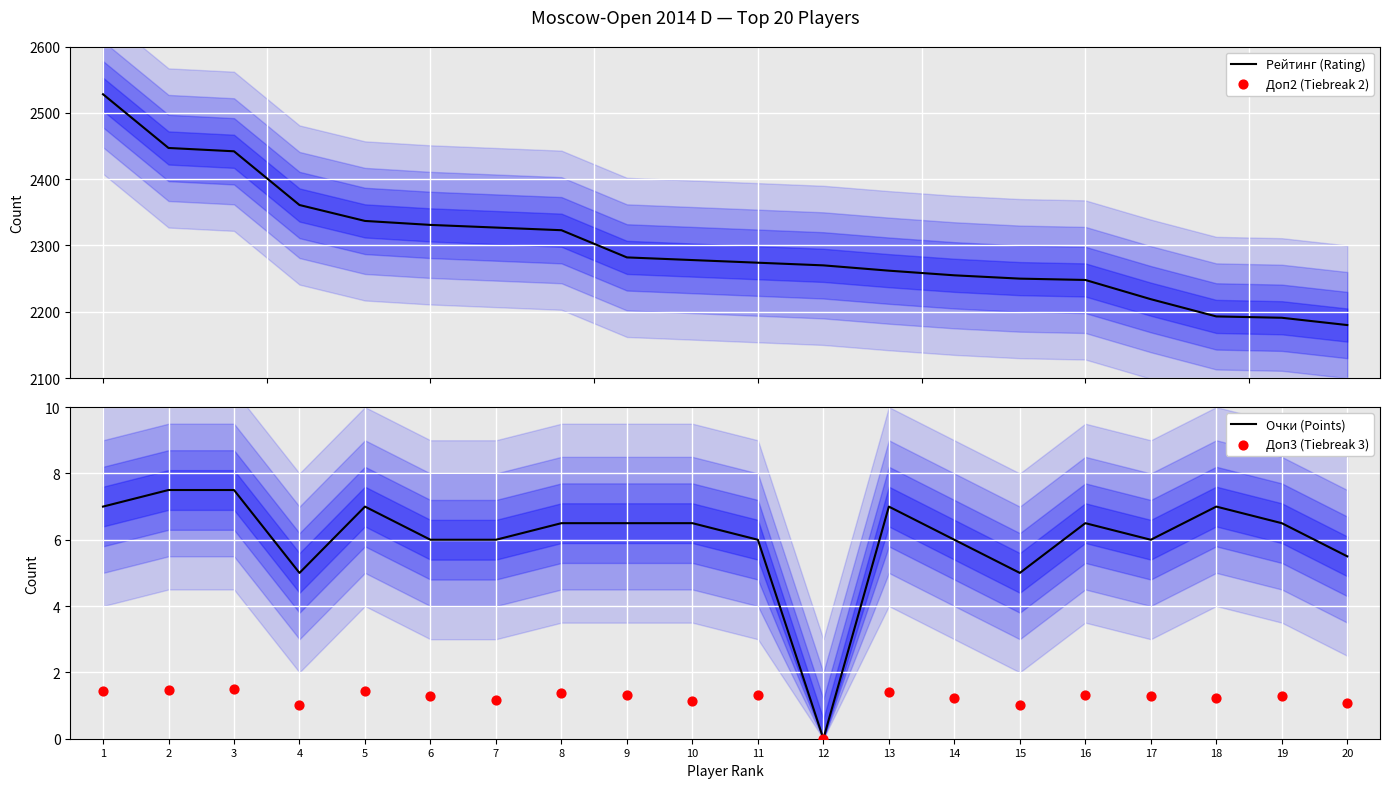

What is the total value across all series at 19?

6633.2